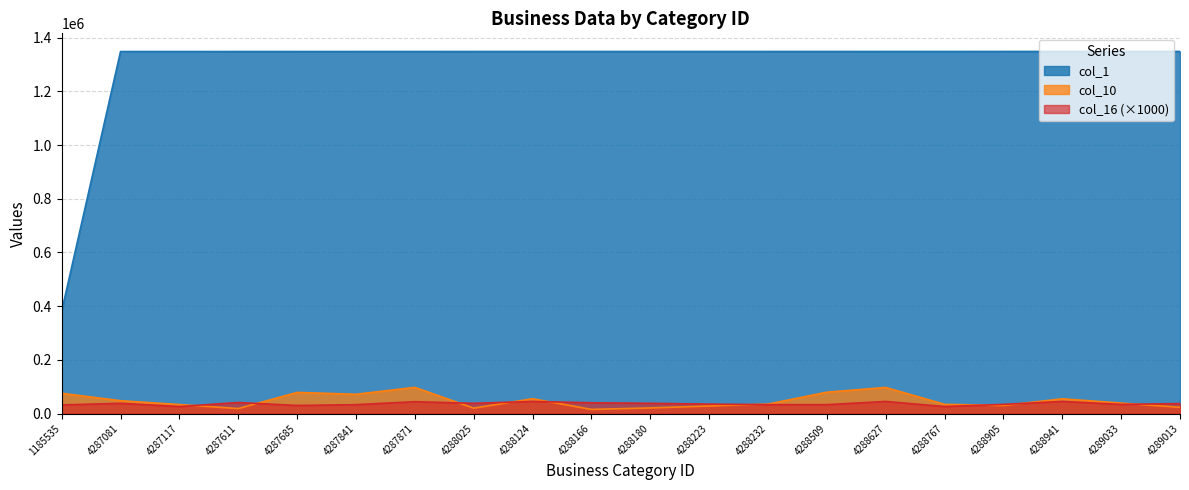

Reading right to left, transcribe all the data shown in this chart.

col_1: 1349016	1348964	1348945	1348937	1348908	1348879	1348855	1348814	1348813	1348806	1348803	1348793	1348775	1348745	1348739	1348706	1348695	1348603	1348599	380855
col_10: 23112	38834	54848	29732	34224	97124	79414	35111	28043	20814	15301	55110	20006	97401	71730	78640	18452	33432	47710	75497
col_16: 37000	34000	45000	34000	26000	45000	33000	33000	35000	38000	40000	45000	38000	44000	33000	30000	41000	26000	38000	32000